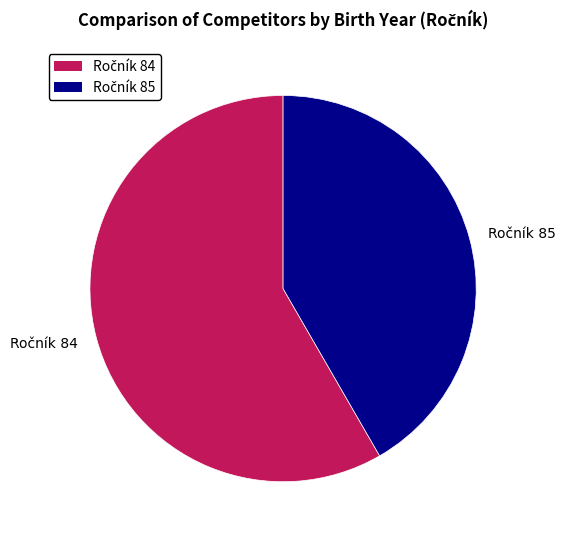

Is there any slice that represents more than half of the pie?

Yes